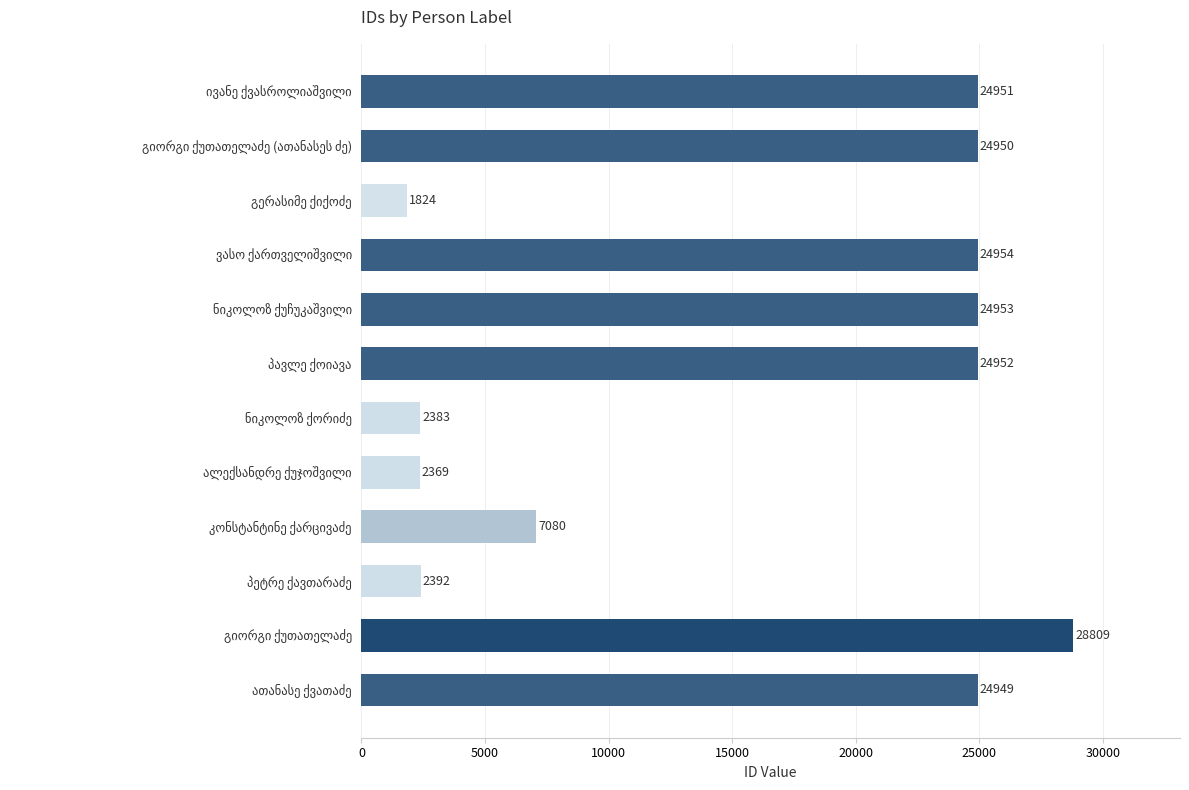

Are the bars grouped side by side (vs. stacked)?

No